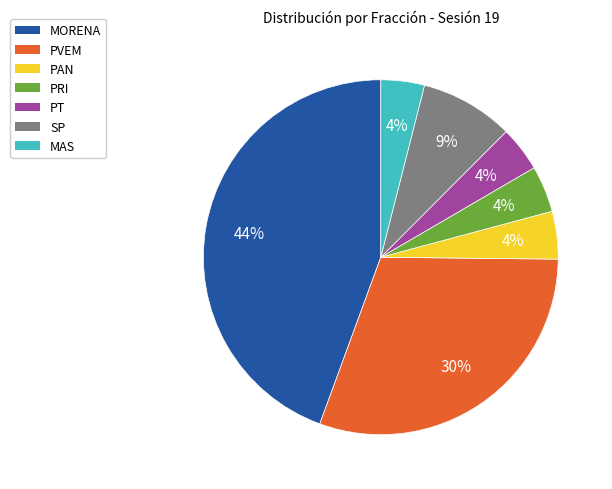

Between MORENA and PT, which is larger?

MORENA